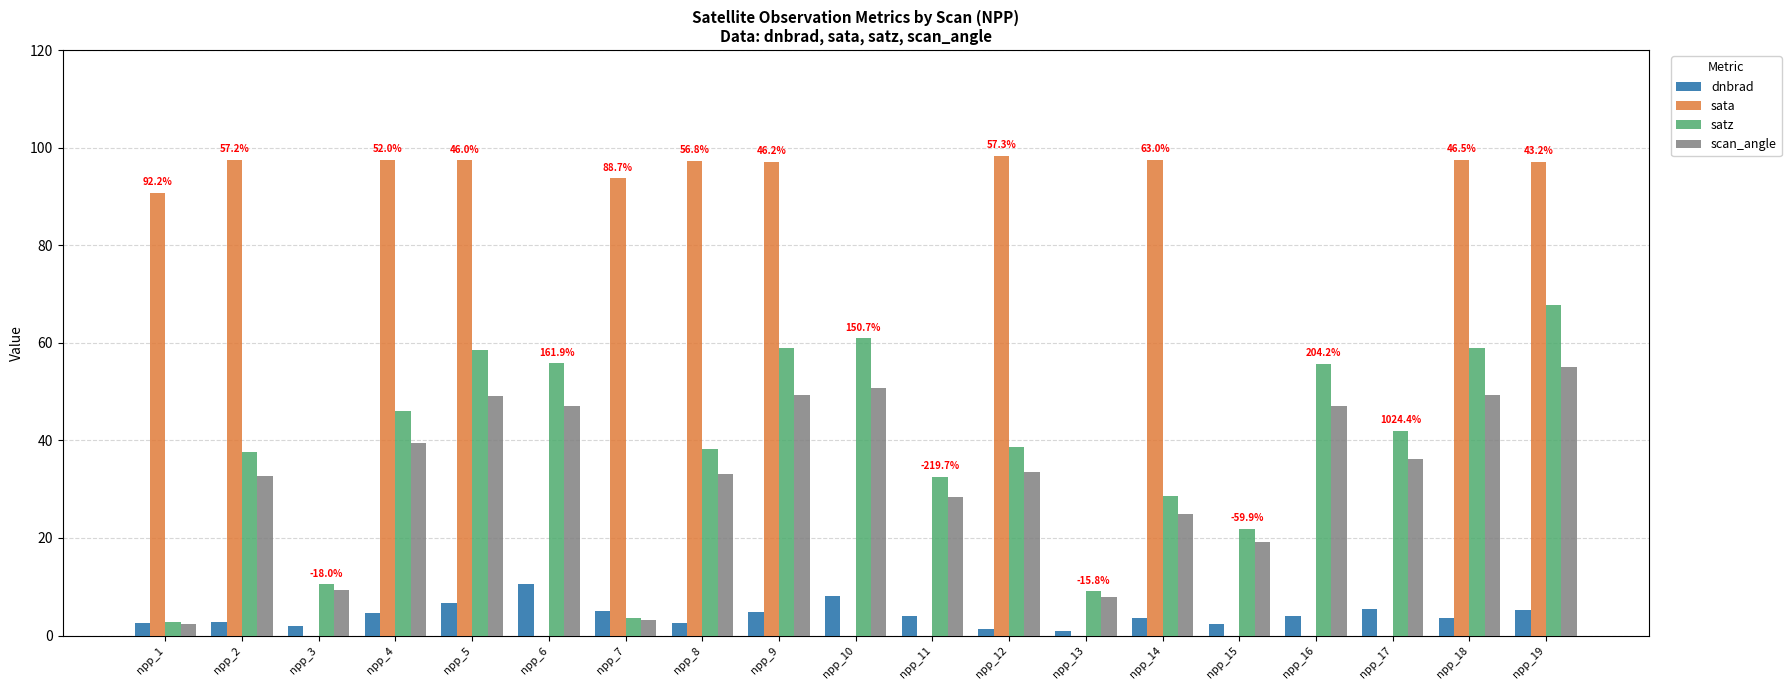

How many values in the scan_angle series exceed 33?

11